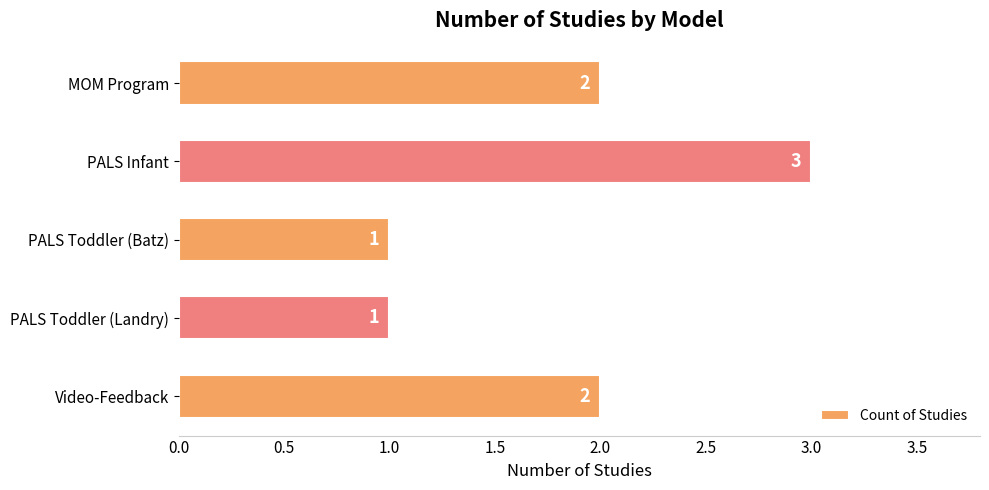

Reading top to bottom, list all the values displayed in this chart.

2	3	1	1	2